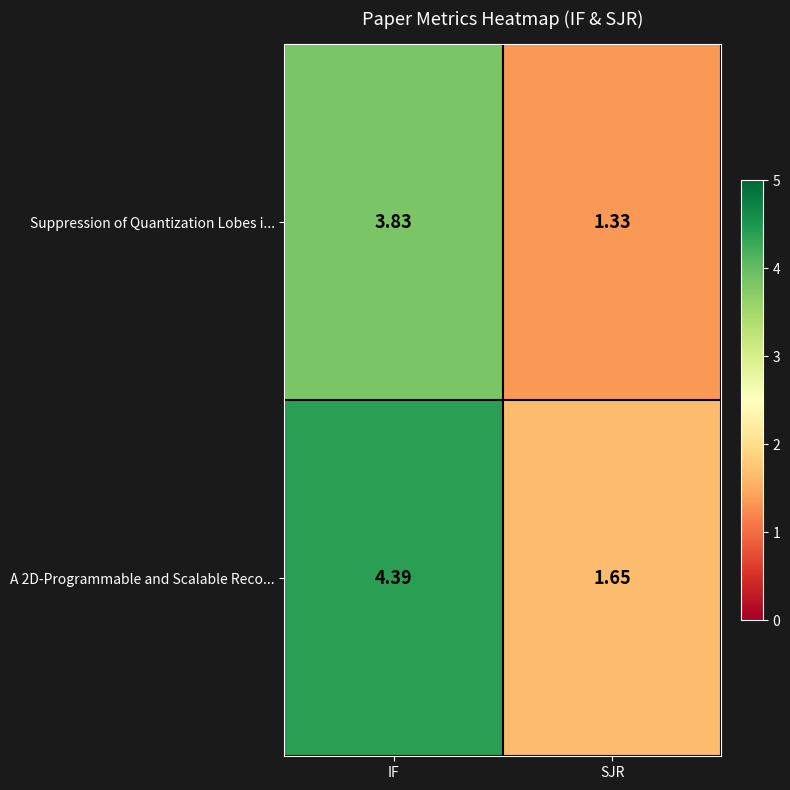

At which category does the chart reach its peak across all series?

IF